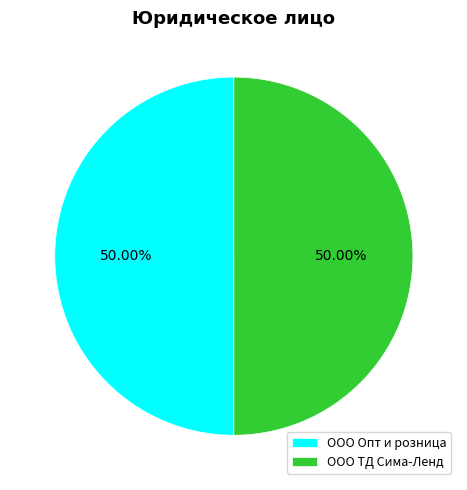

Do ООО ТД Сима-Ленд and ООО Опт и розница together represent more than half of the pie?

Yes